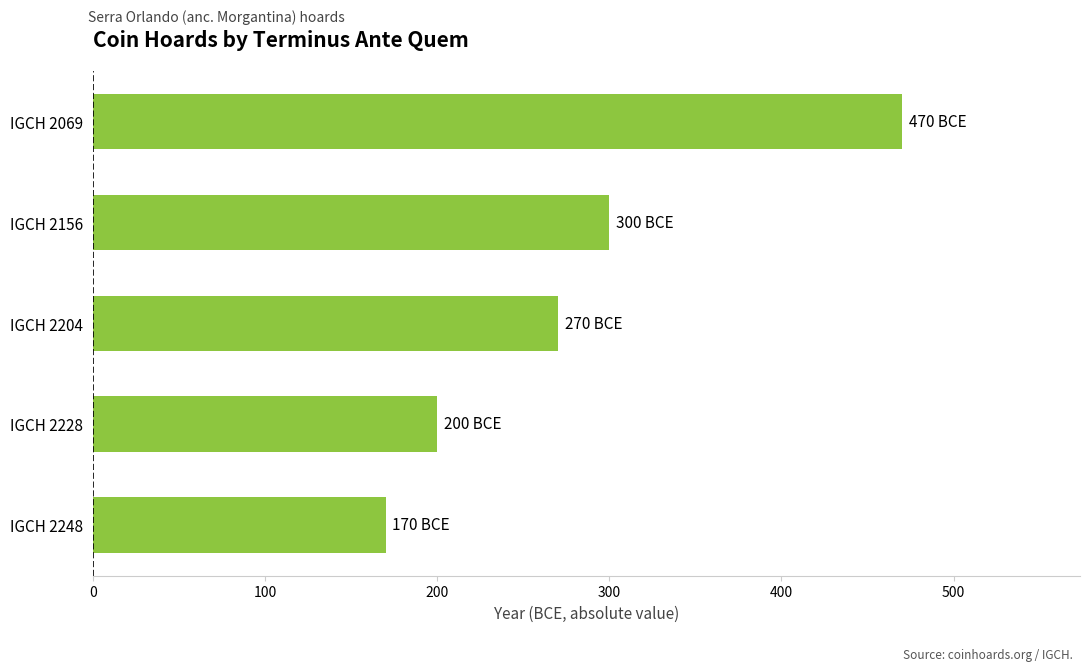

Reading top to bottom, transcribe all the data shown in this chart.

470	300	270	200	170